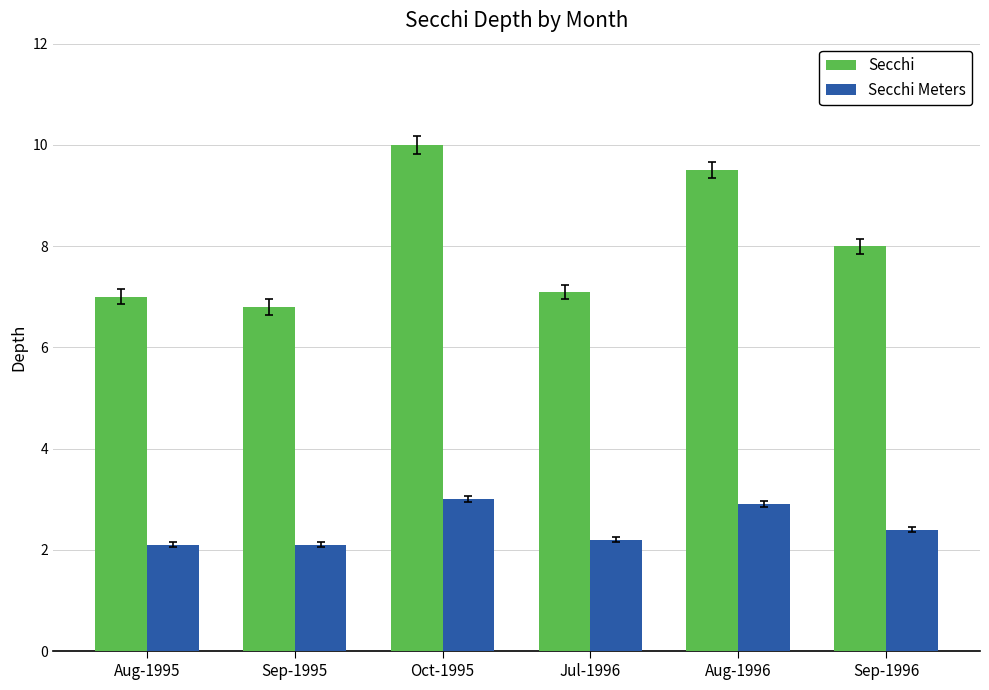

What is the lowest value of the Secchi series?

6.8